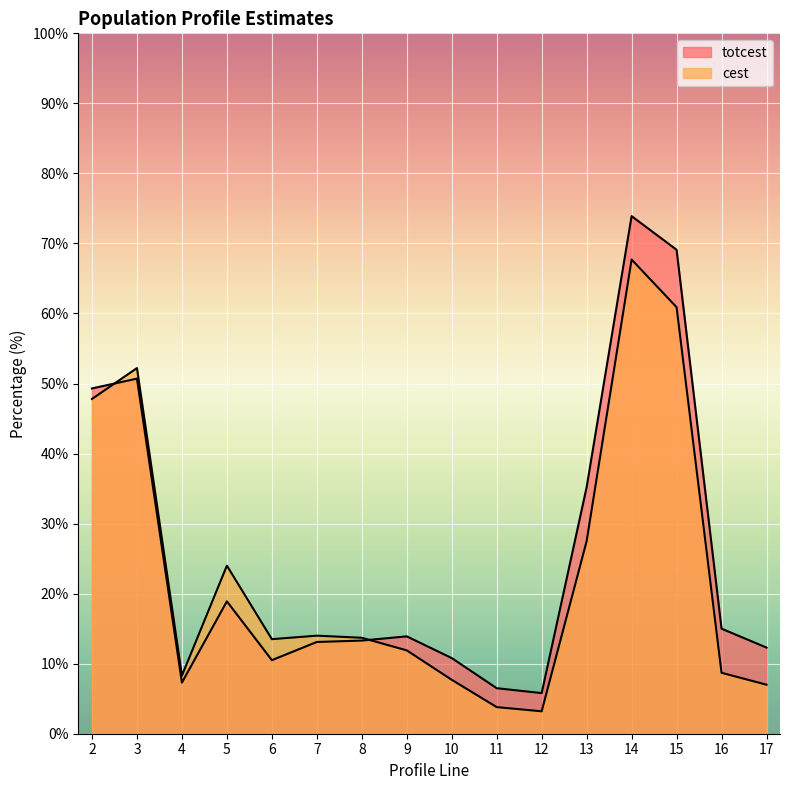

What is the value of the totcest point at the 15th from the left?

15.0